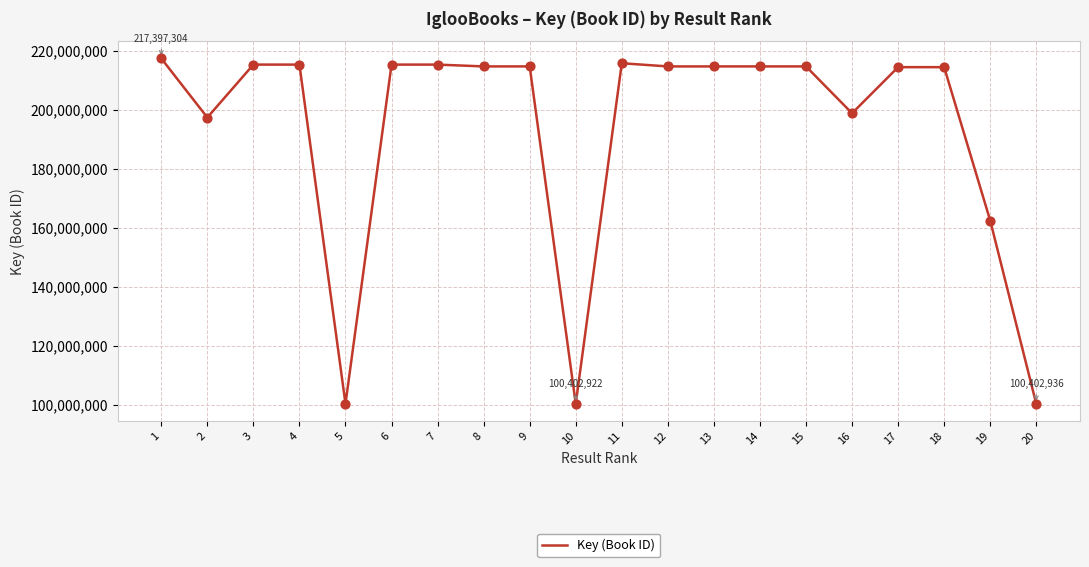

What is the change in value from 5 to 9?

+114288414